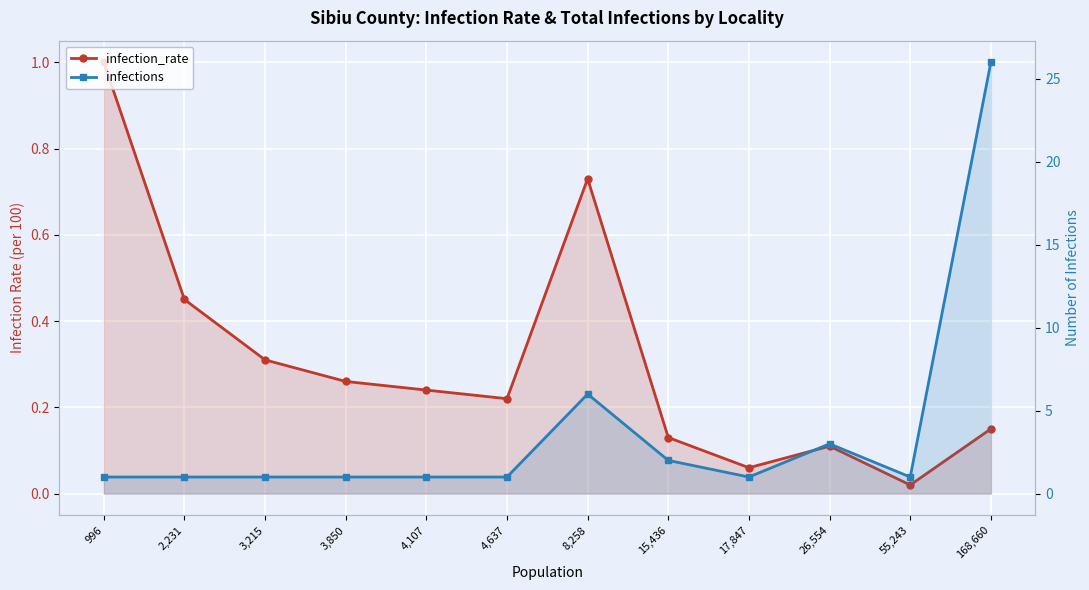

What position from the right is 55,243?

2